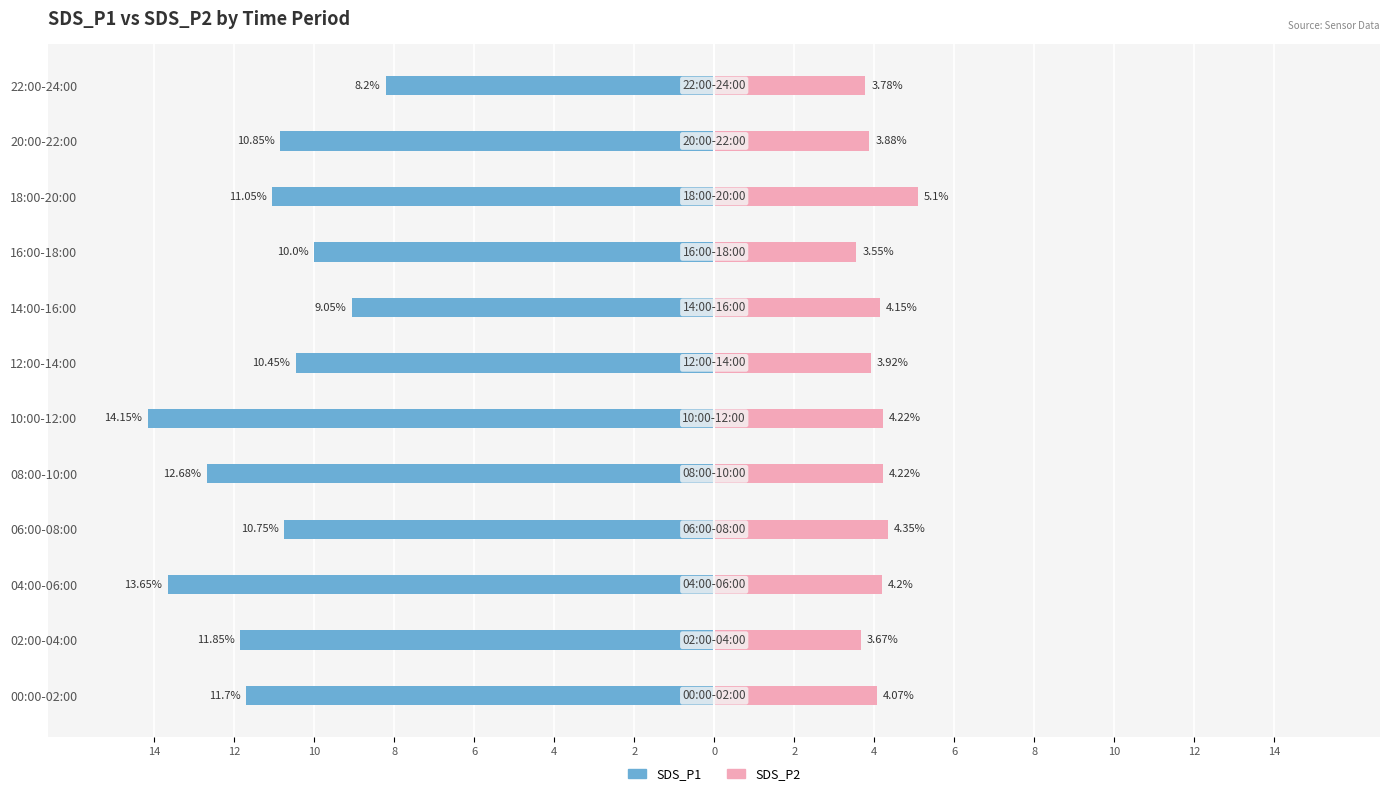

Which series has the largest range (max minus min)?

SDS_P1